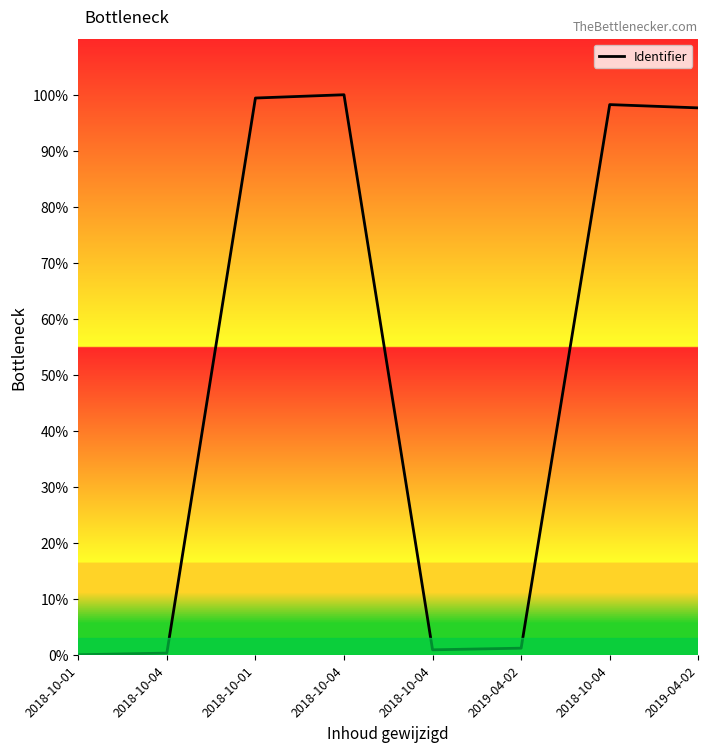

At which category does the data reach its first local valley?

2018-10-04